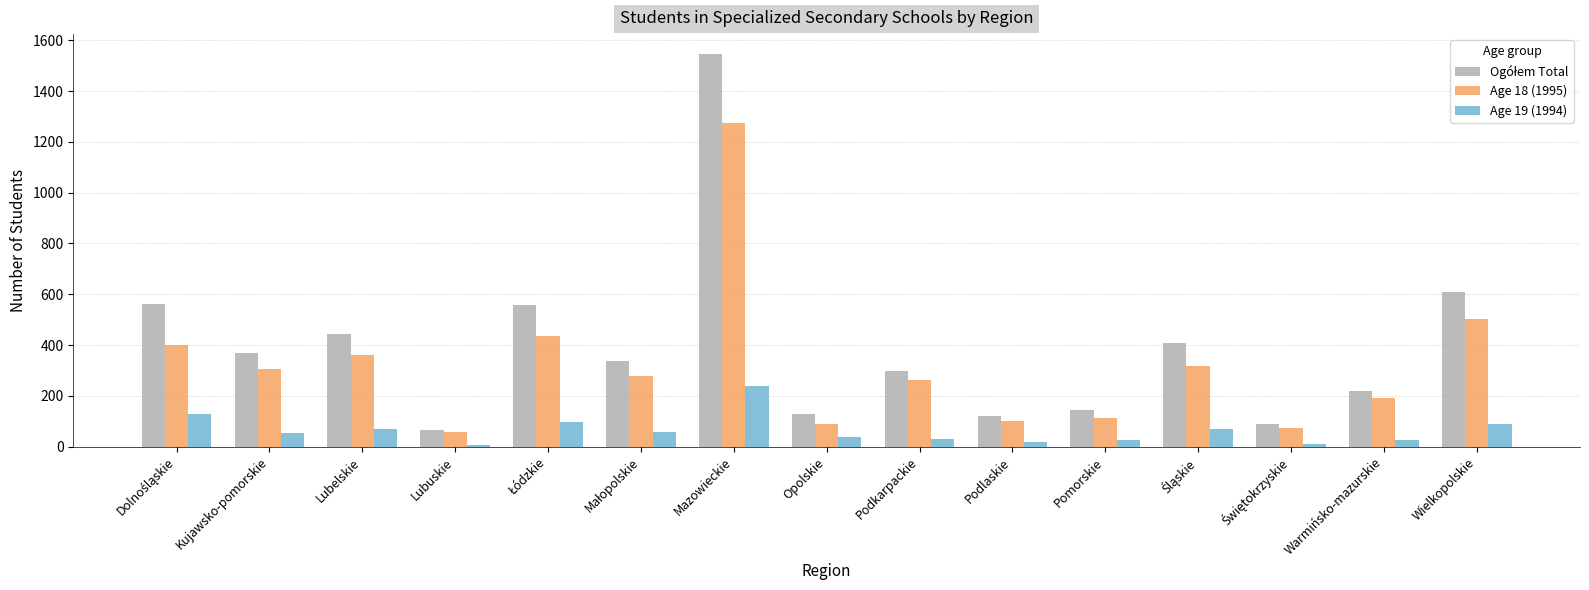

At which category is the sum across all series the highest?

Mazowieckie